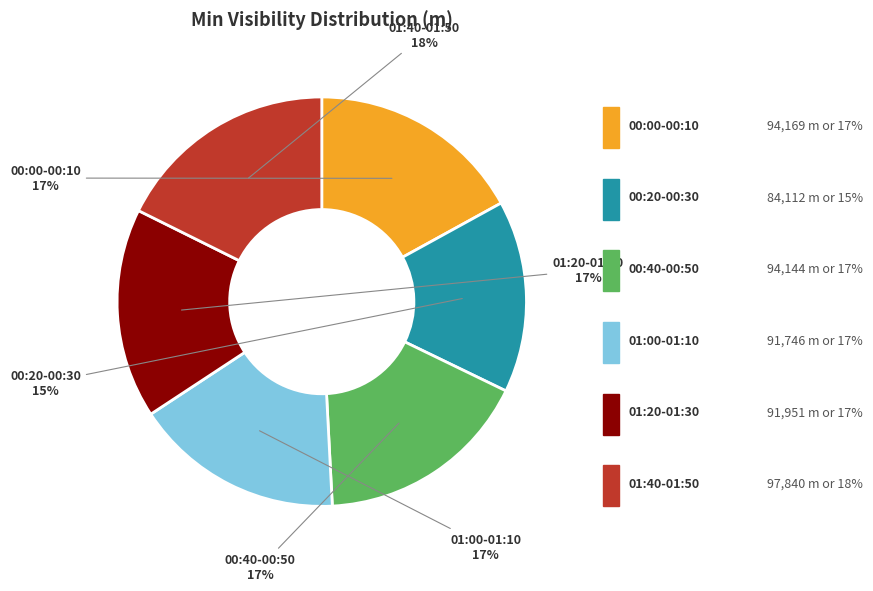

Is there a majority slice in this chart?

No